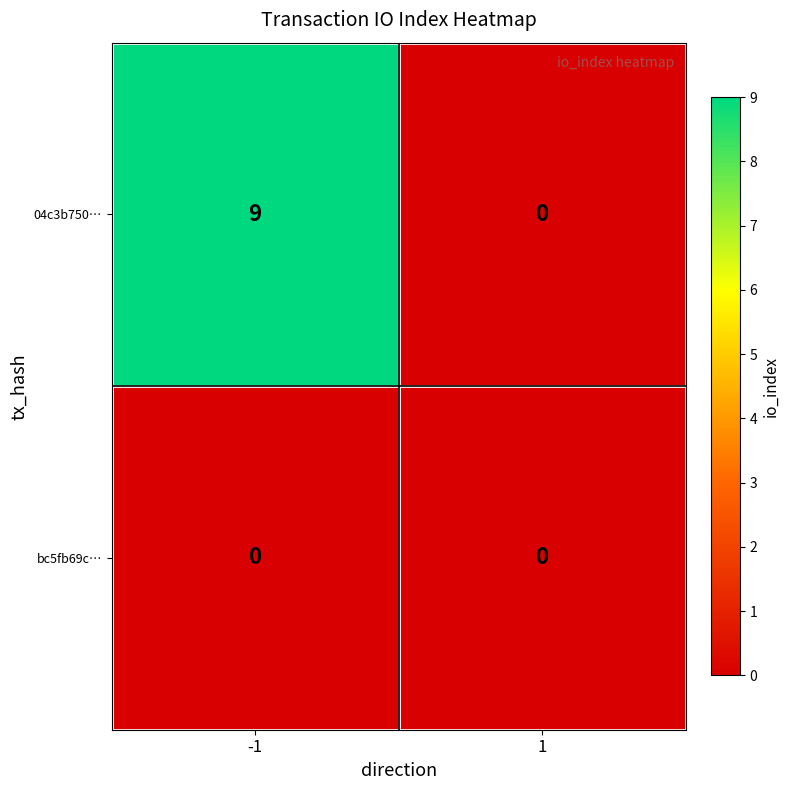

Which series has the largest total across all categories?

04c3b750…